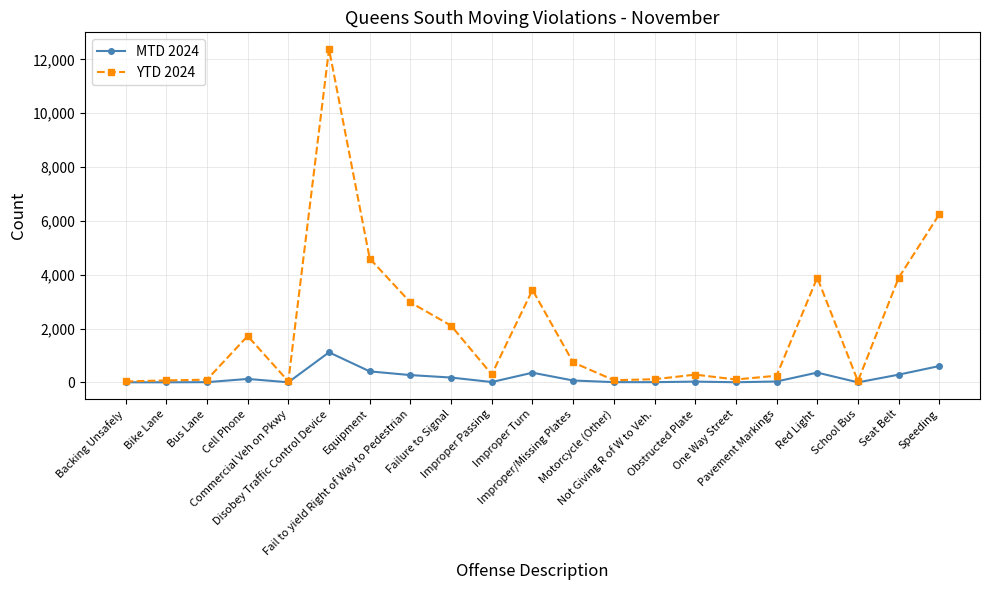

What are all the series names shown in the legend?

MTD 2024, YTD 2024